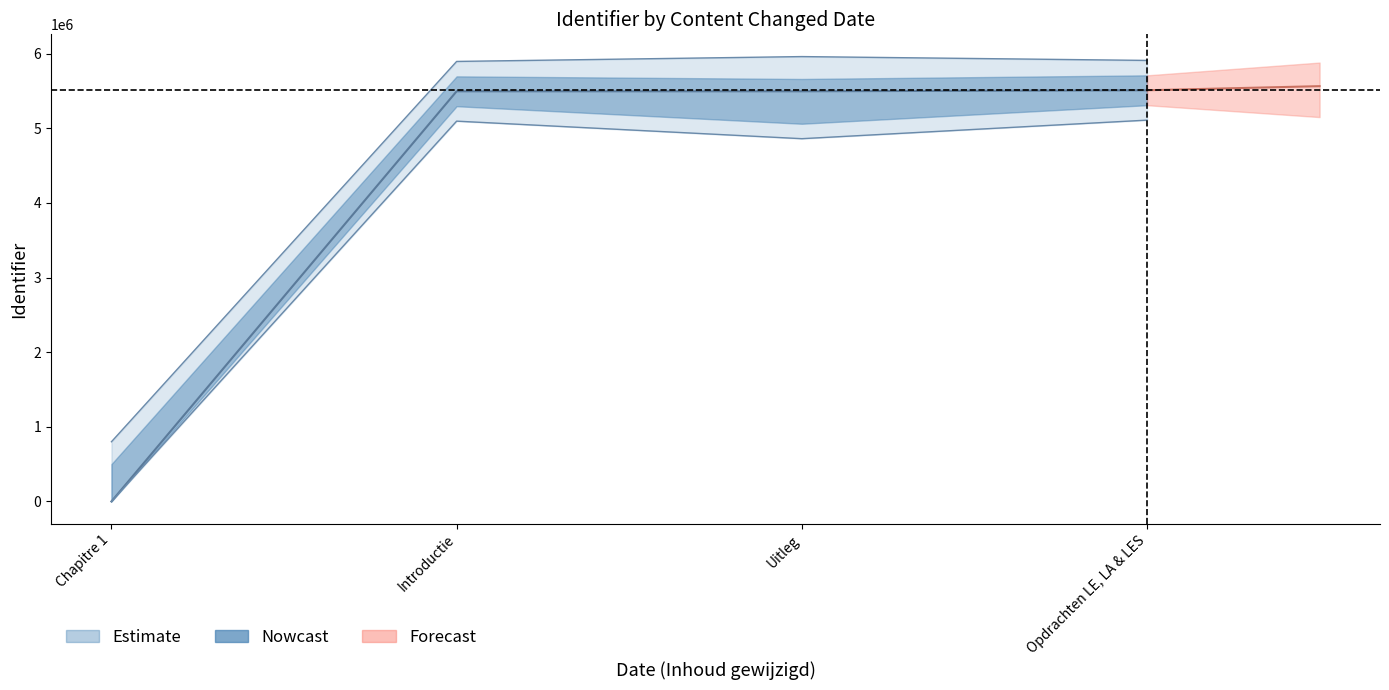

What is the change in value from Introductie to Opdrachten LE, LA & LES?

+13627